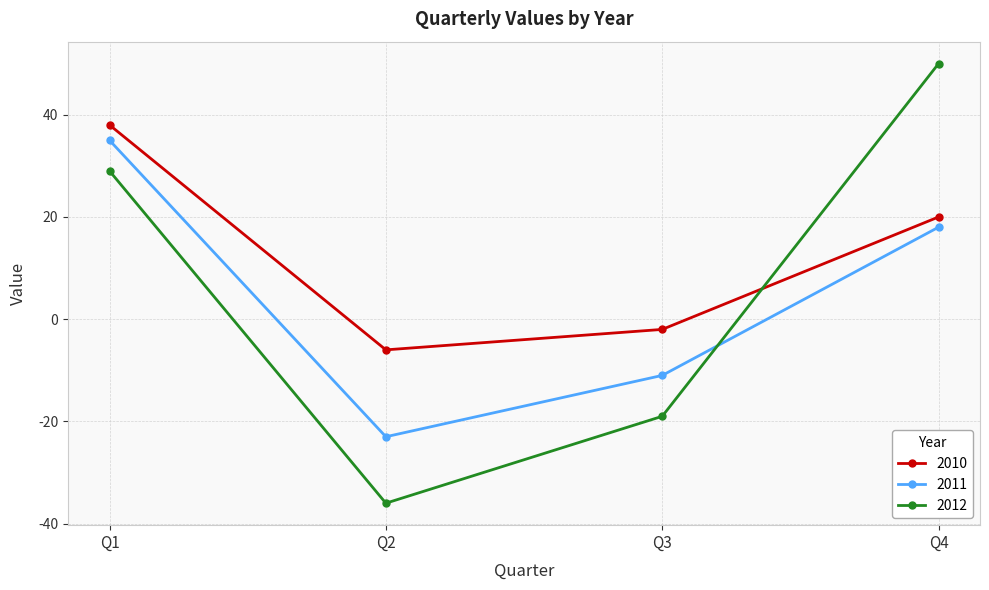

What is the value of the 2010 point at the 1st from the left?

38